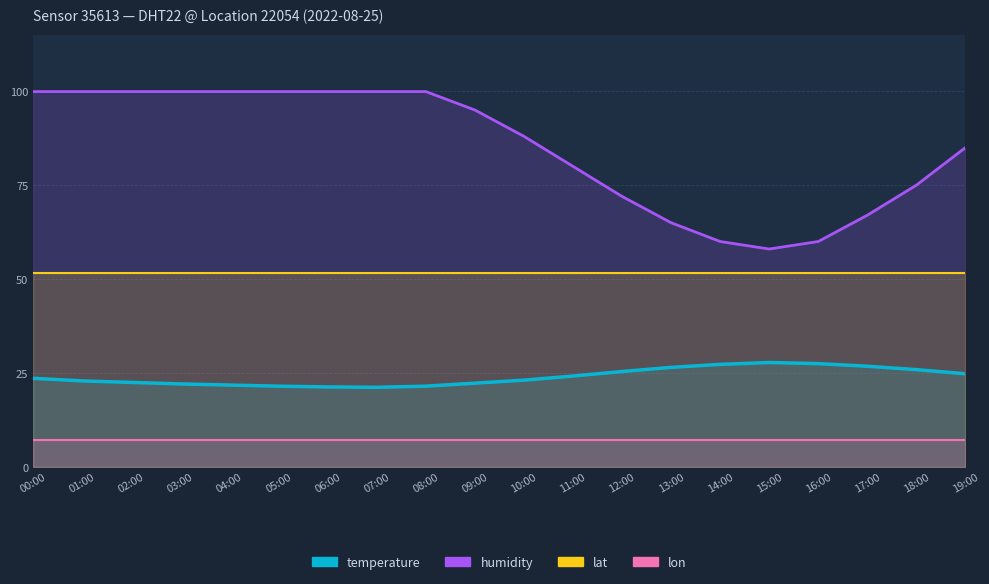

True or false: humidity has more than 1 points higher than both neighbors.

False